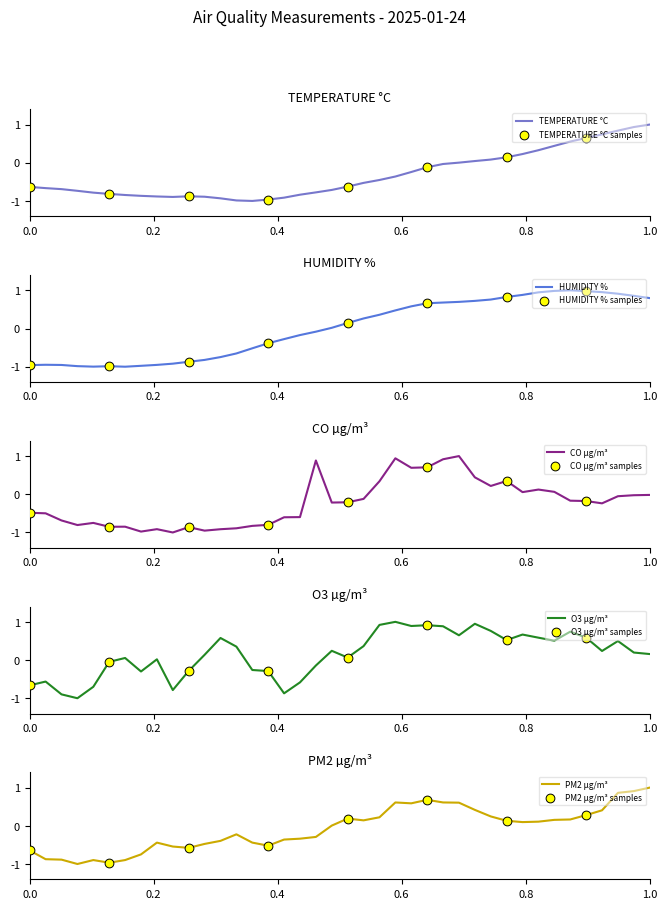

Which series has the widest spread of Y values?

TEMPERATURE °C